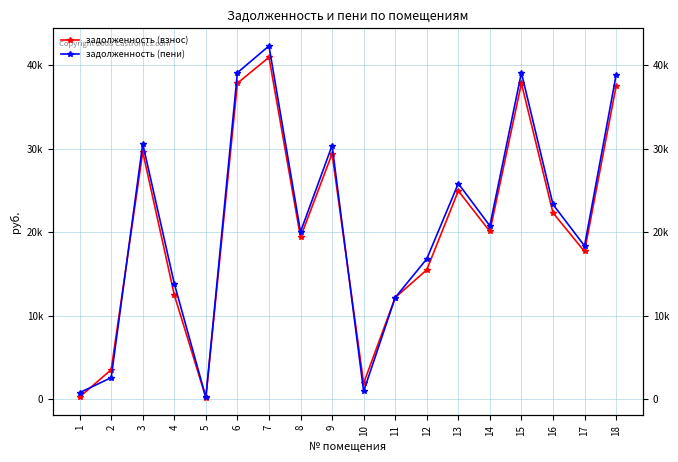

At which label does задолженность (взнос) reach its minimum?

5